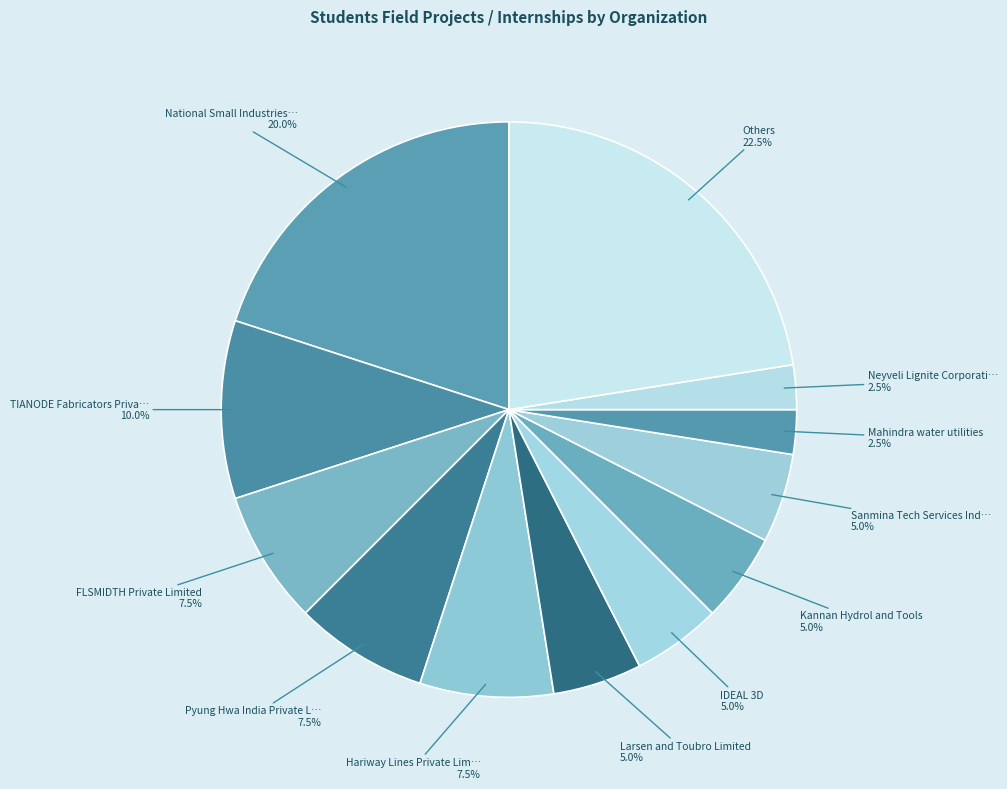

To the nearest percent, what is the difference between the largest and smallest slice percentages?

20%